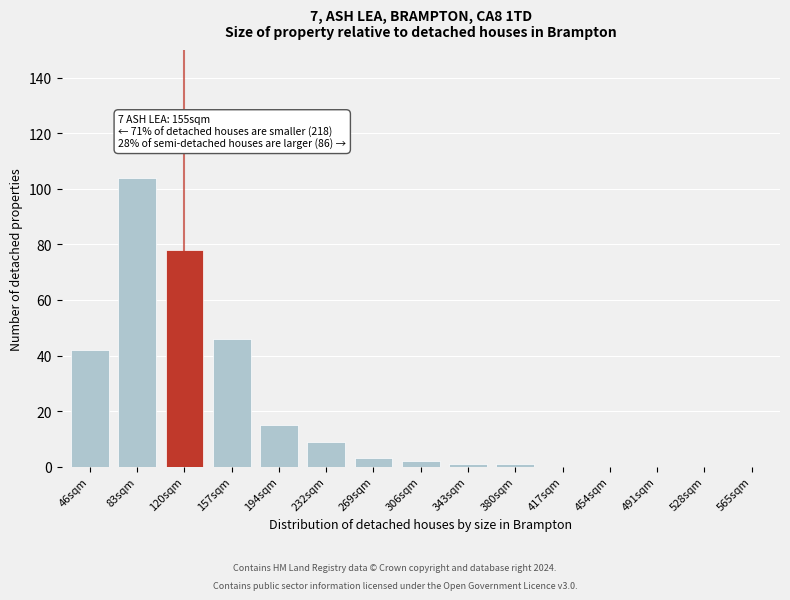

Reading right to left, extract all data points from this chart.

565sqm=0	528sqm=0	491sqm=0	454sqm=0	417sqm=0	380sqm=1	343sqm=1	306sqm=2	269sqm=3	232sqm=9	194sqm=15	157sqm=46	120sqm=78	83sqm=104	46sqm=42